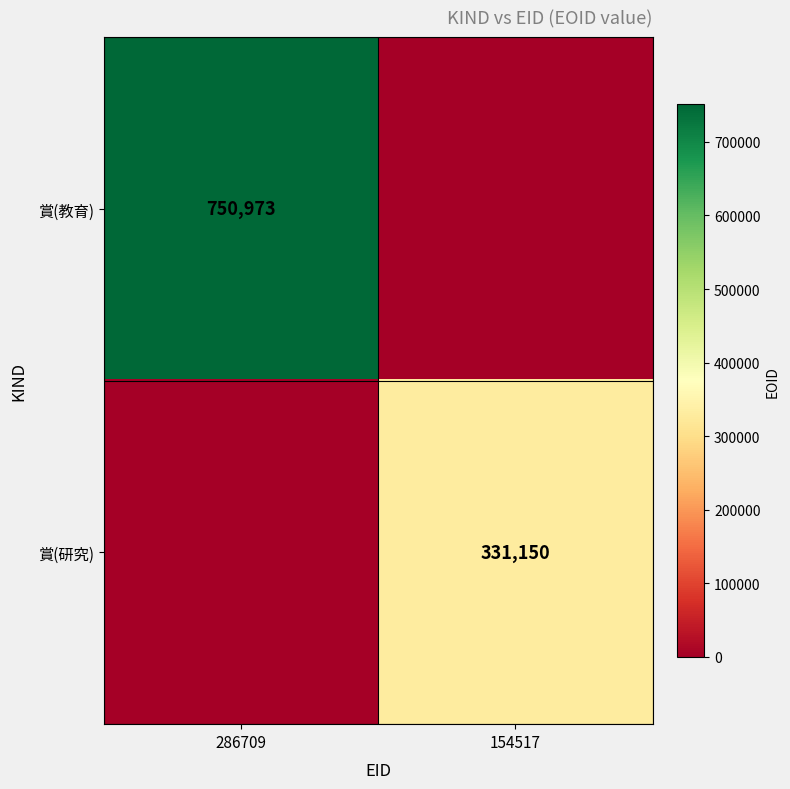

The 賞(研究) series shows 331150 at 154517. True or false?

True